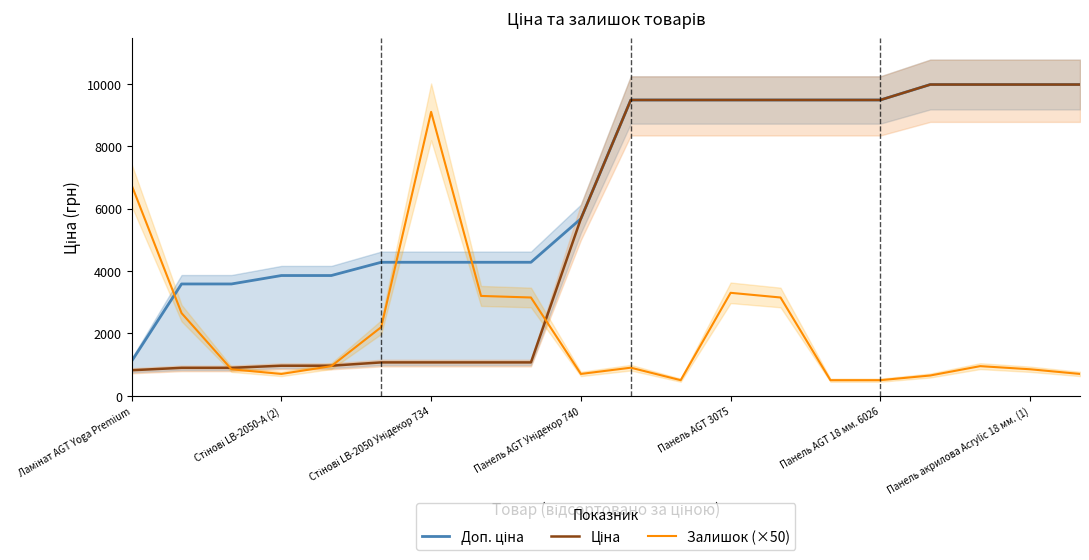

Reading right to left, transcribe all the data shown in this chart.

Доп. ціна: 9975.0	9975.0	9975.0	9975.0	9480.1	9480.1	9480.1	9480.1	9480.1	9480.1	5673.8	4279.1	4279.1	4279.1	4279.1	3854.0	3854.0	3583.6	3583.6	1109.2
Ціна: 9975.0	9975.0	9975.0	9975.0	9480.1	9480.1	9480.1	9480.1	9480.1	9480.1	5673.8	1069.8	1069.8	1069.8	1069.8	963.5	963.5	895.9	895.9	818.5
Залишок (×50): 700.0	850.0	950.0	650.0	500.0	500.0	3150.0	3300.0	500.0	900.0	700.0	3150.0	3200.0	9100.0	2200.0	950.0	700.0	850.0	2650.0	6750.0